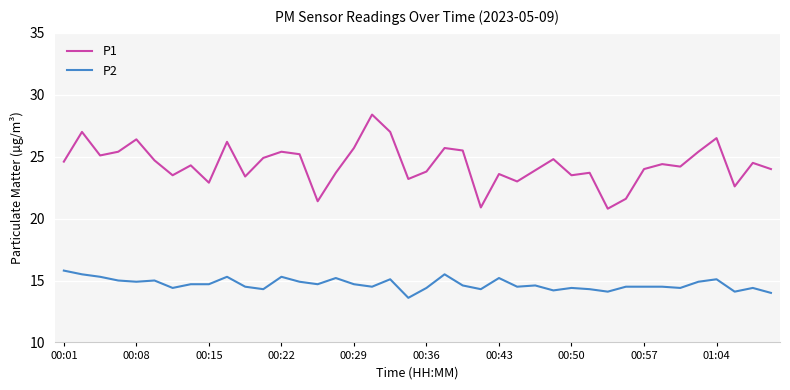

Which series has the largest total across all categories?

P1